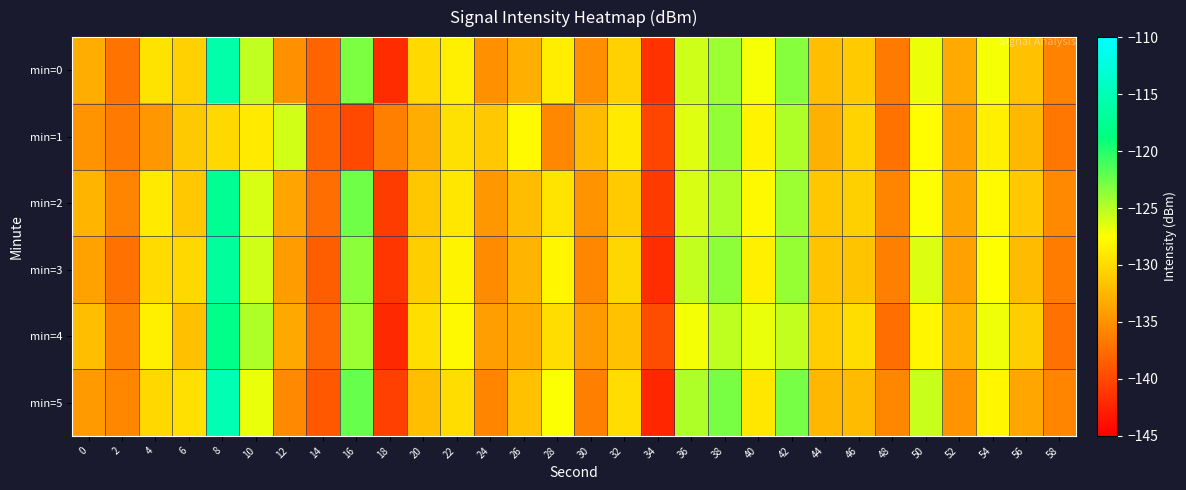

Which series has the widest spread of values?

min=5